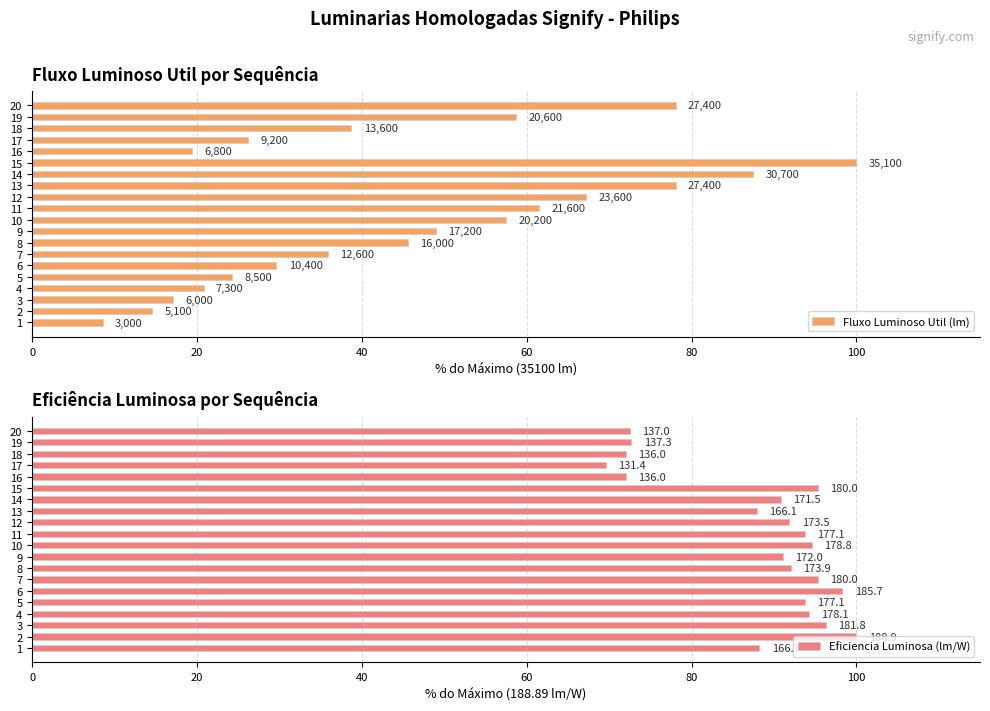

Does the chart contain stacked bars?

No